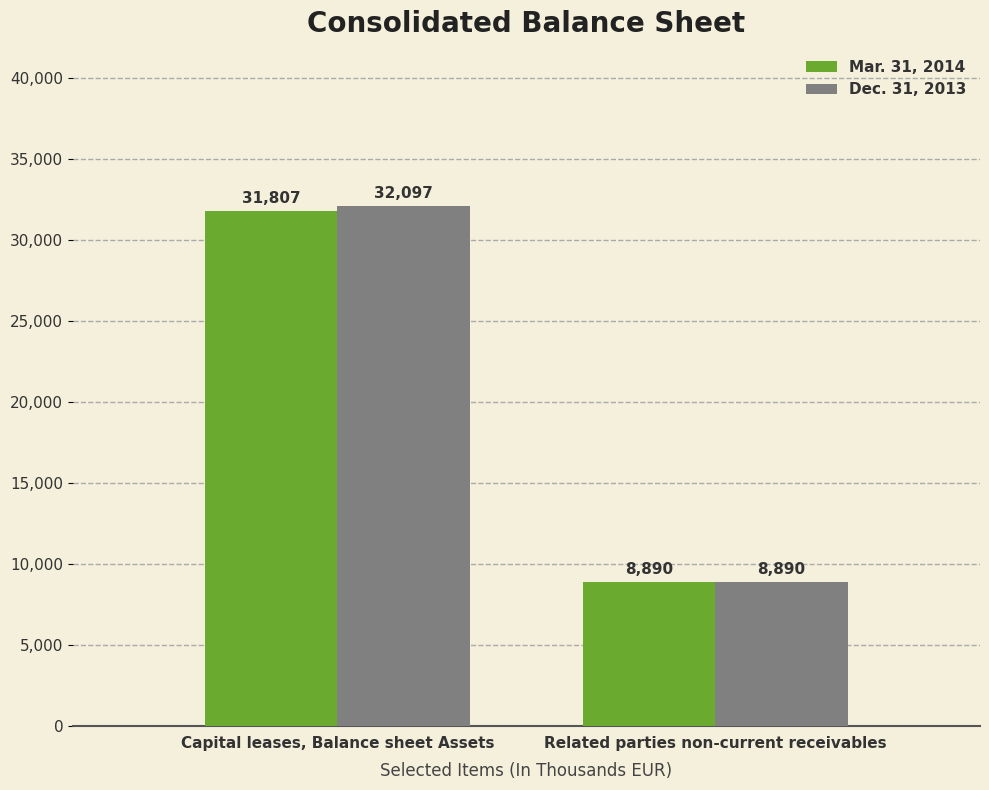

What is the value of the Dec. 31, 2013 bar at the 1st from the left?

32097